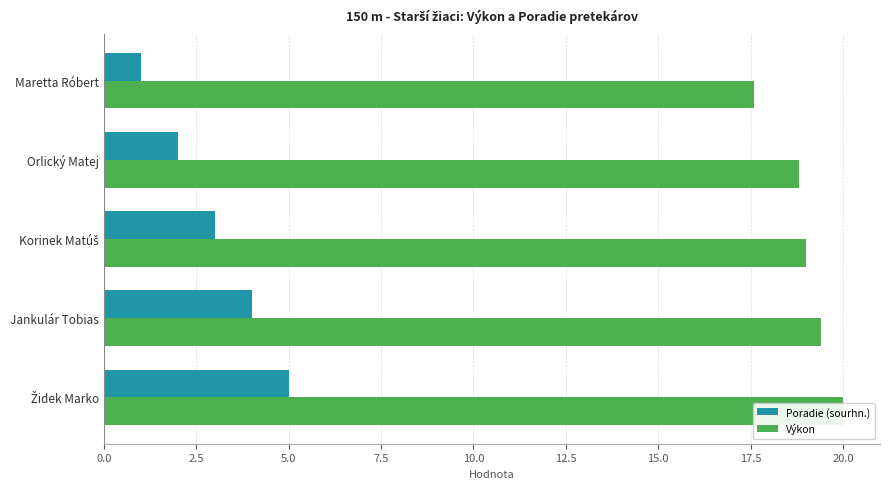

Which series has the largest total across all categories?

Výkon